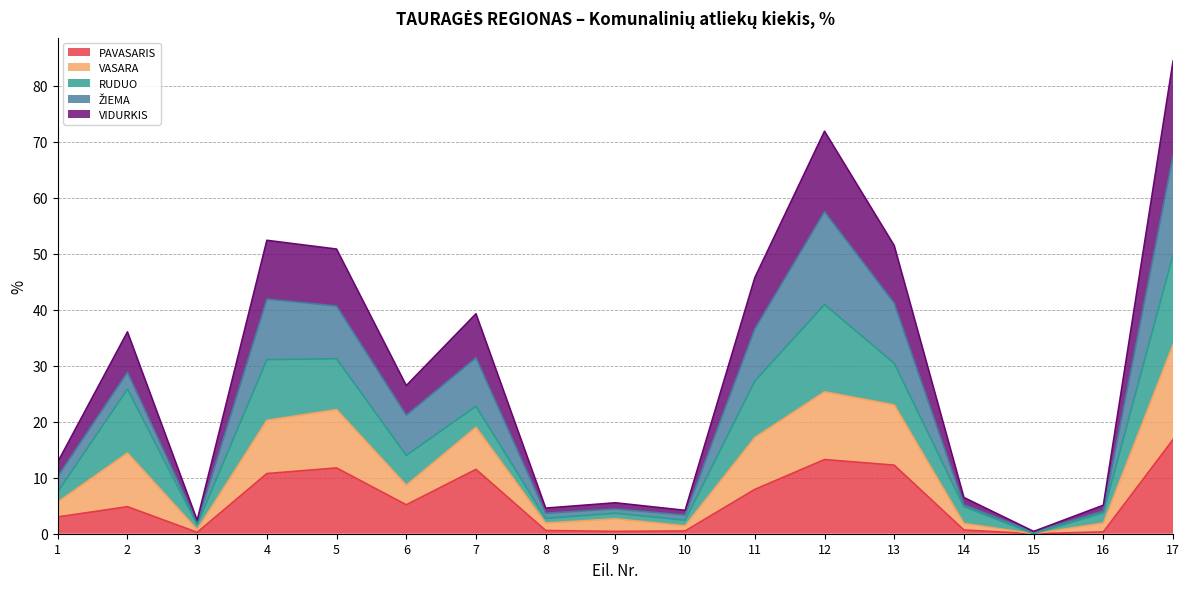

At which category does VASARA reach its first local valley?

3